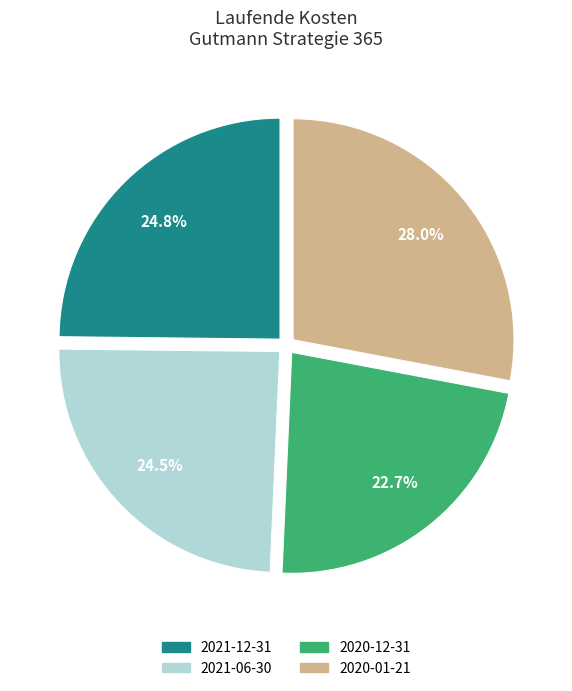

To the nearest percent, what percentage of the pie is 2020-01-21?

28%